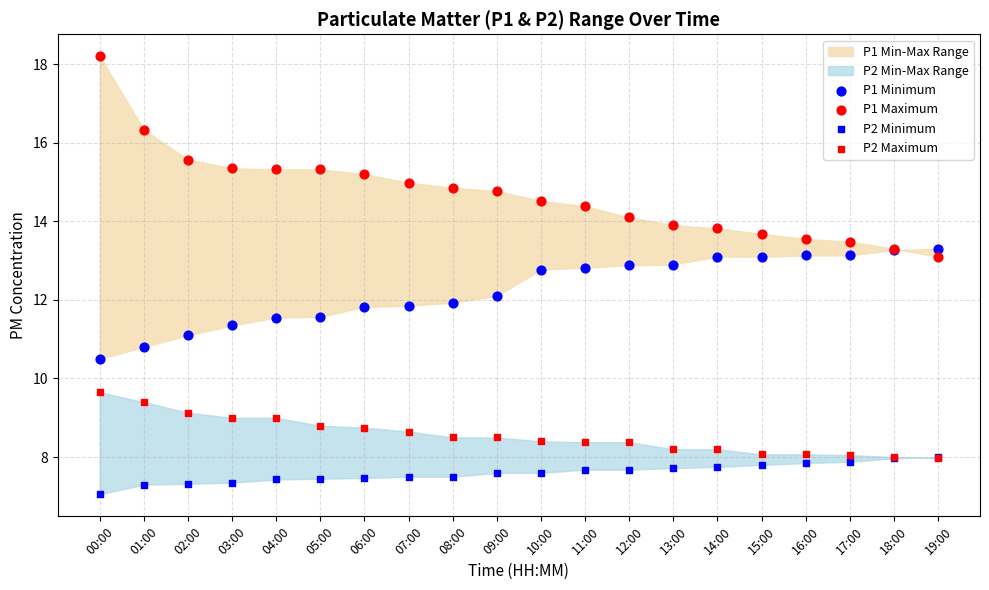

What are all the series names shown in the legend?

P1 Minimum, P1 Maximum, P2 Minimum, P2 Maximum